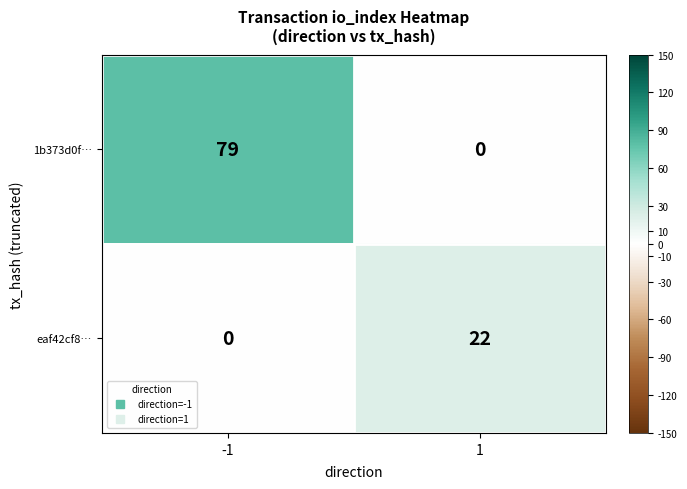

At which category is the sum across all series the highest?

-1